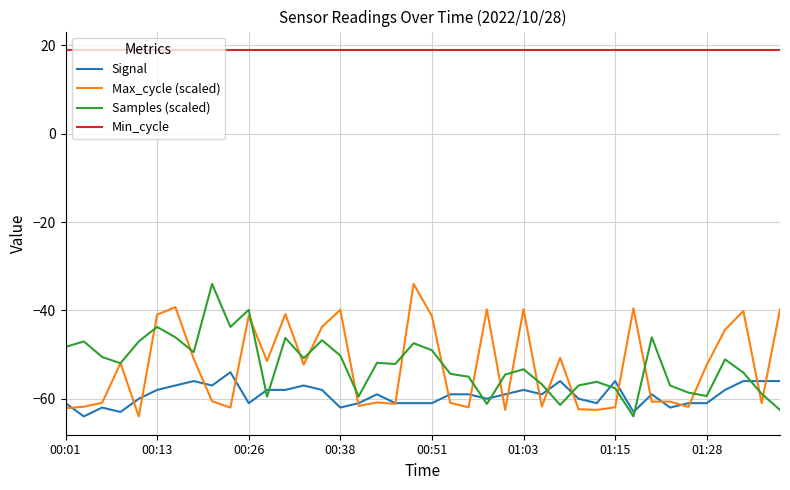

What is the minimum value shown in the chart?

-64.0